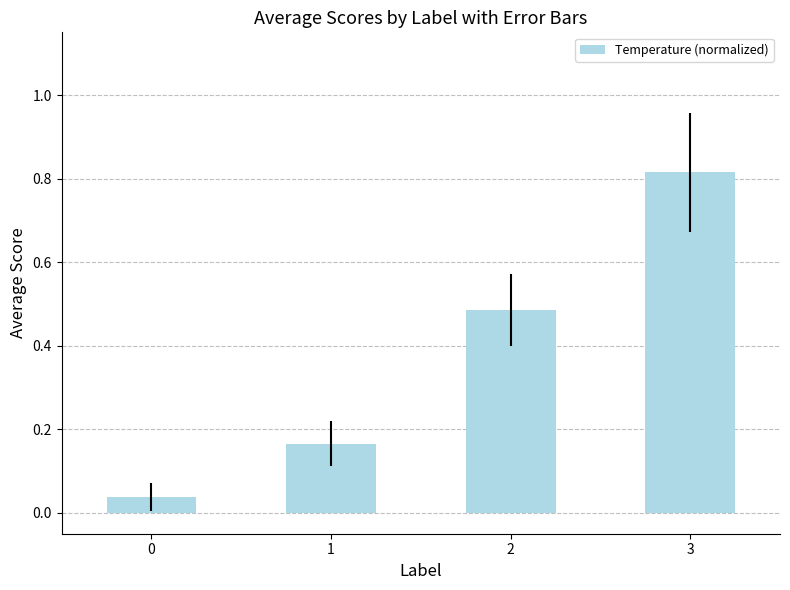

How many bars are there in total?

4